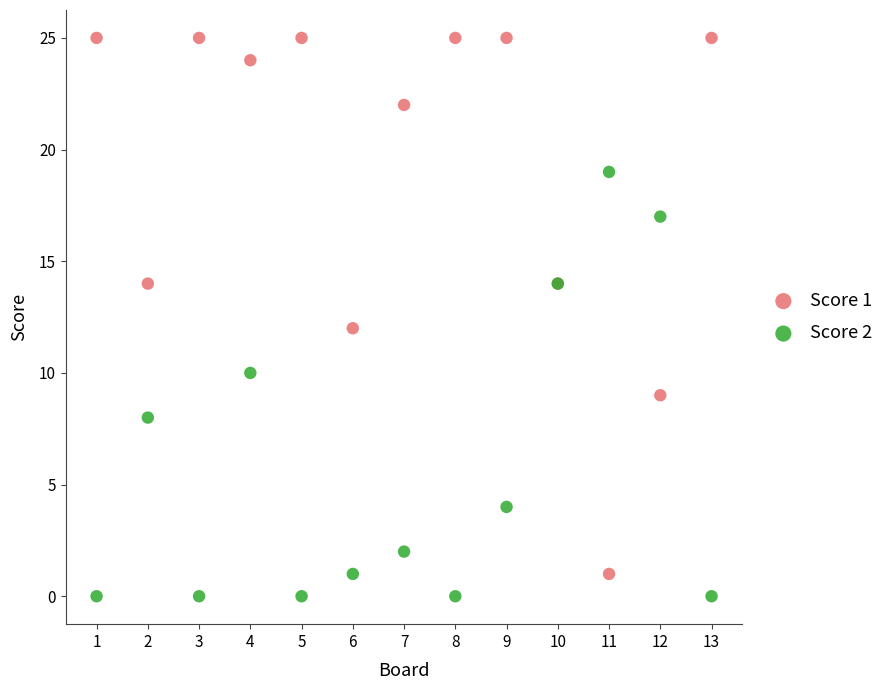

What is the X range (max minus min) for the scatter plot?

12